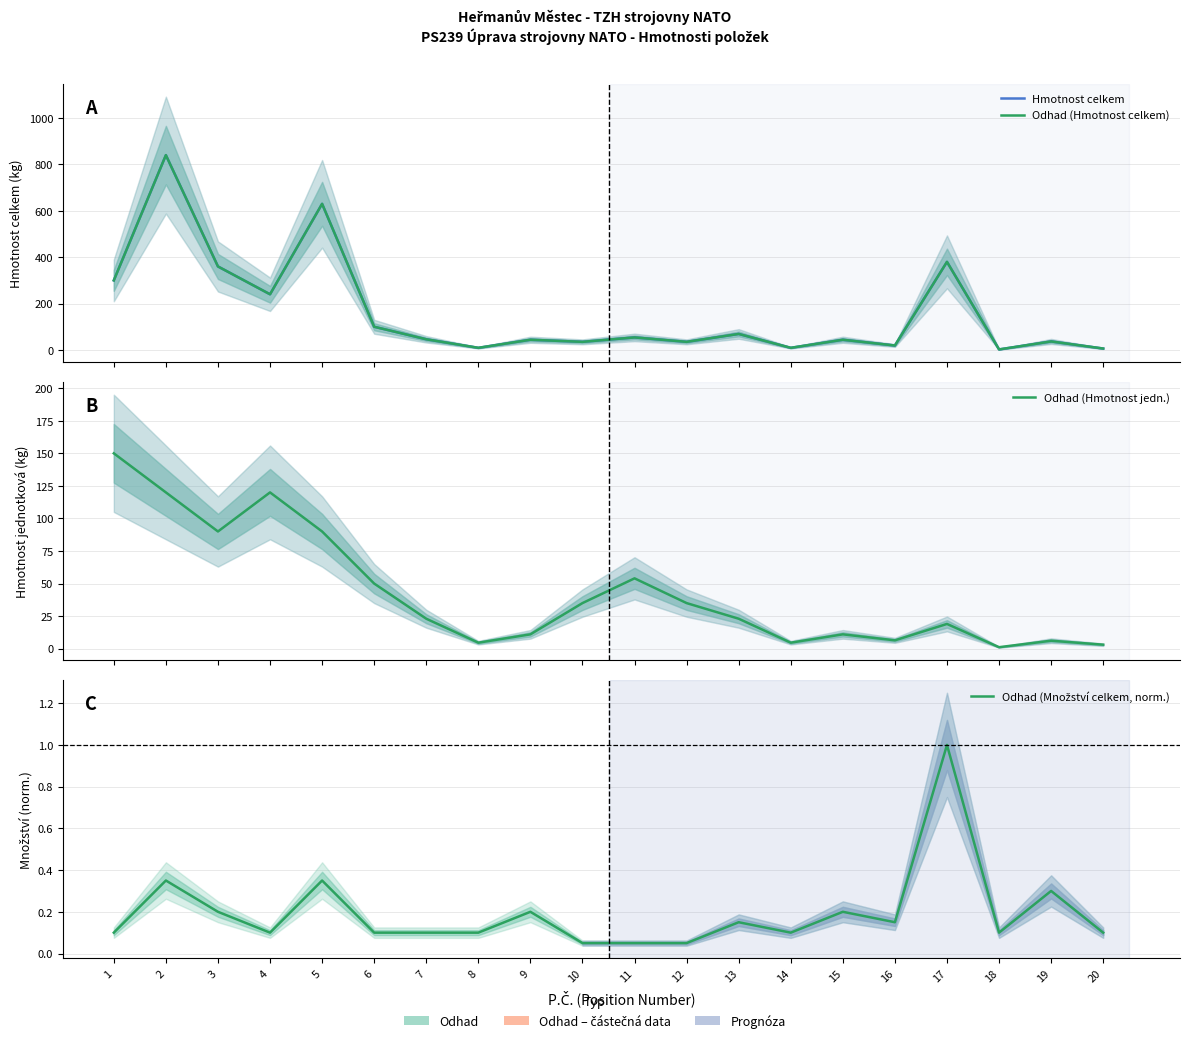

Does the chart have visible grid lines?

Yes